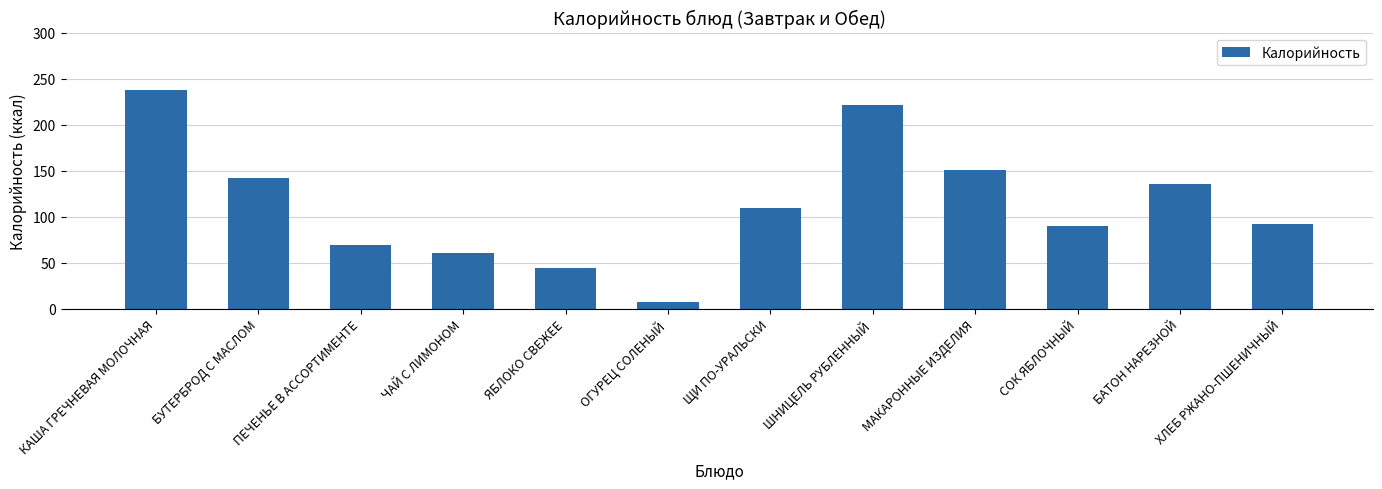

At which category does the chart reach its peak across all series?

КАША ГРЕЧНЕВАЯ МОЛОЧНАЯ